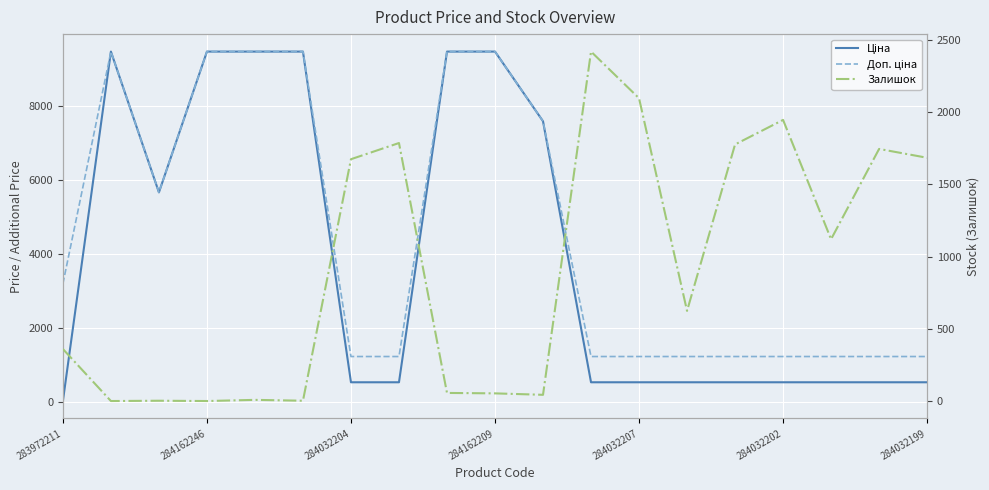

True or false: Залишок has a value of 1684.0 at 284032199.

True